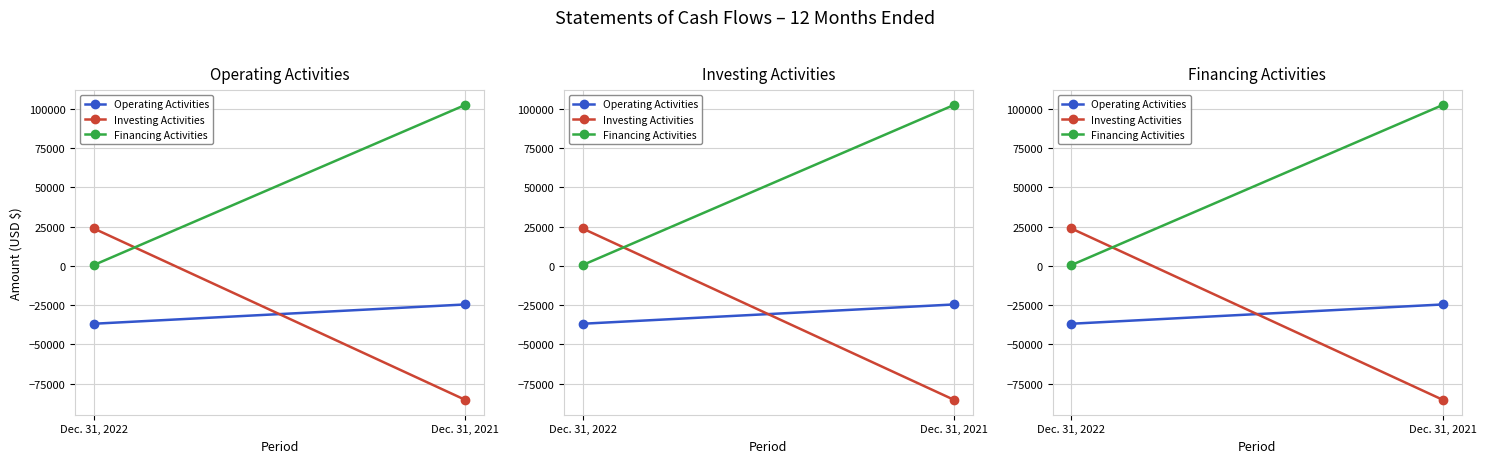

Between Dec. 31, 2022 and Dec. 31, 2021, which is larger?

Dec. 31, 2021